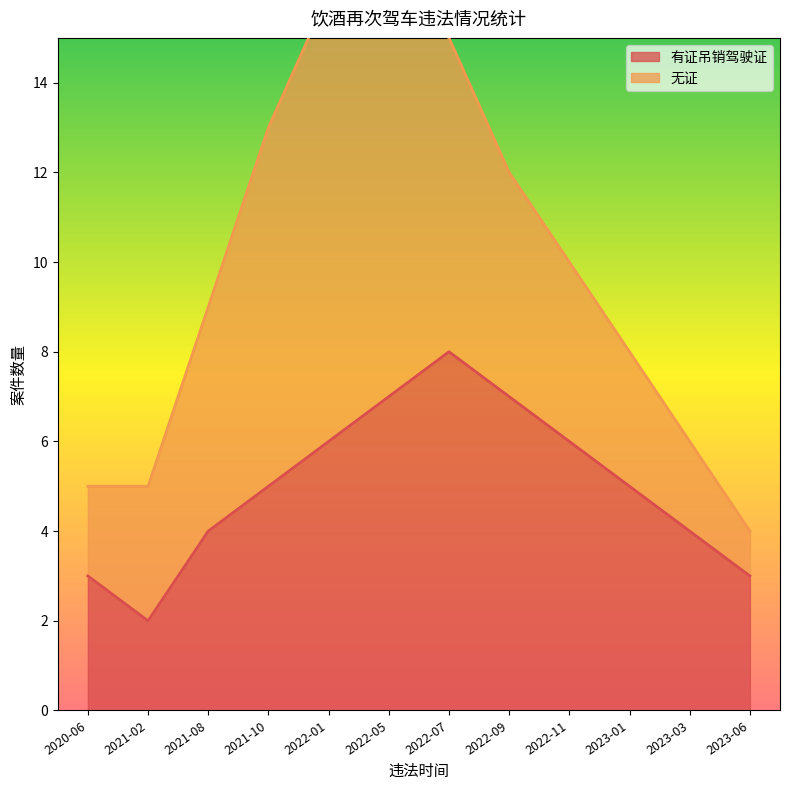

True or false: the data has more than 1 interior local peaks.

False